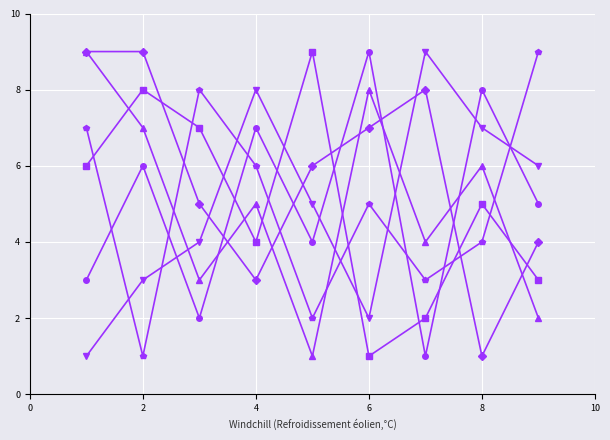

What is the greatest value displayed?

9